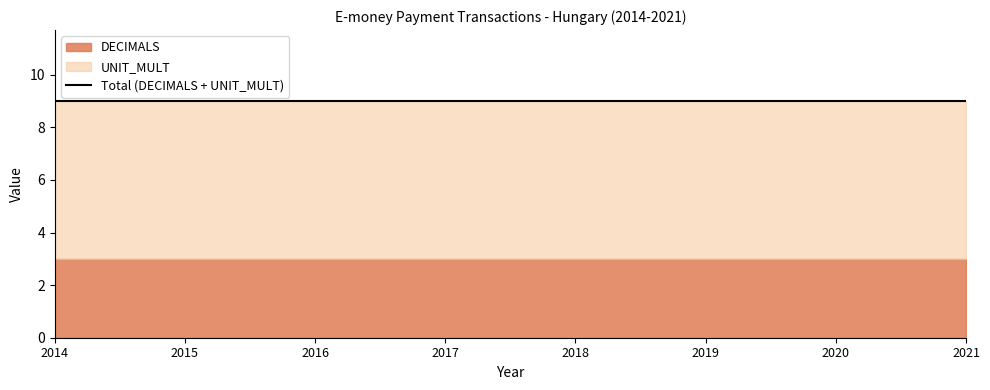

True or false: UNIT_MULT and TIME_PERIOD cross at least once.

False